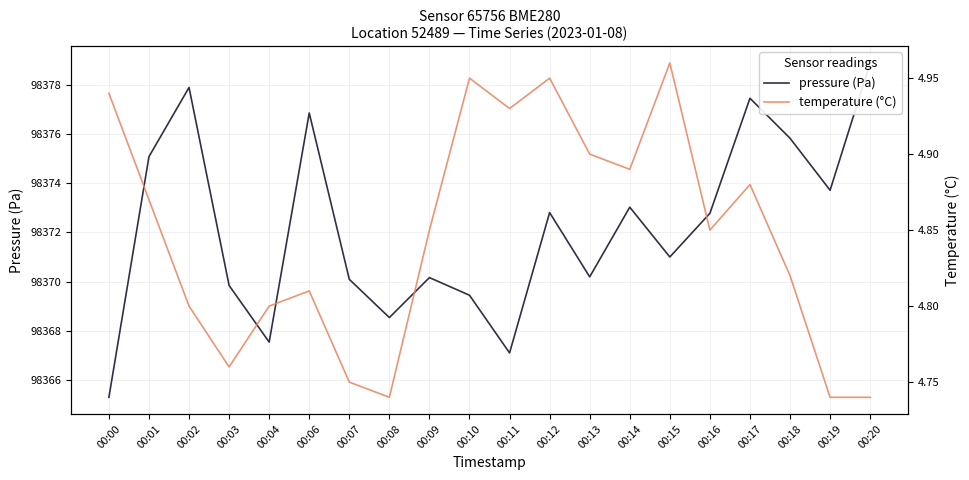

Which series has the largest total across all categories?

pressure (Pa)